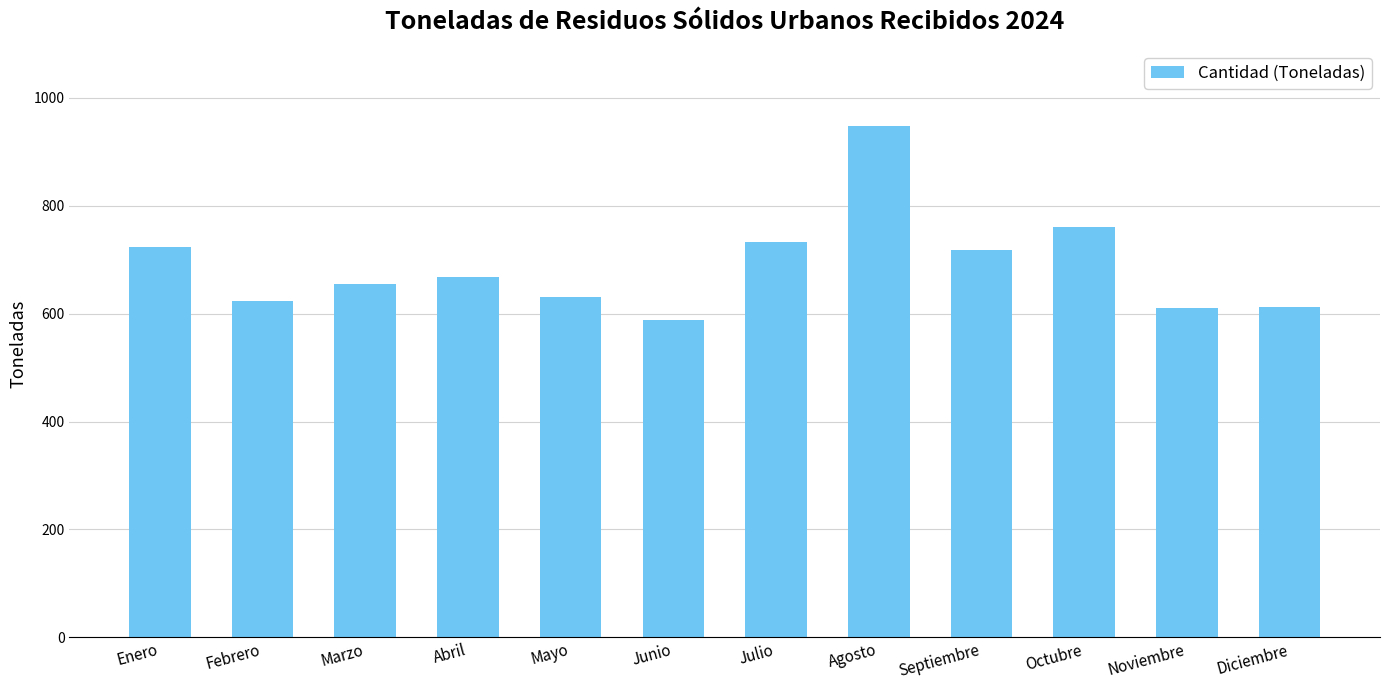

What is the maximum value shown in the chart?

947.2